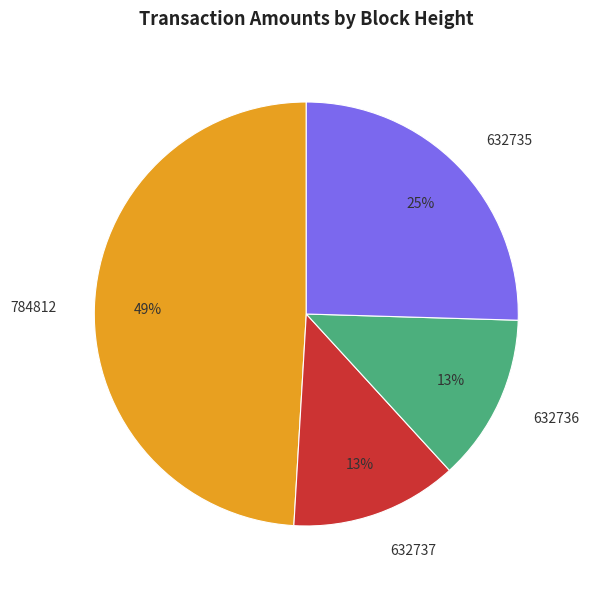

Does any single category account for the majority?

No